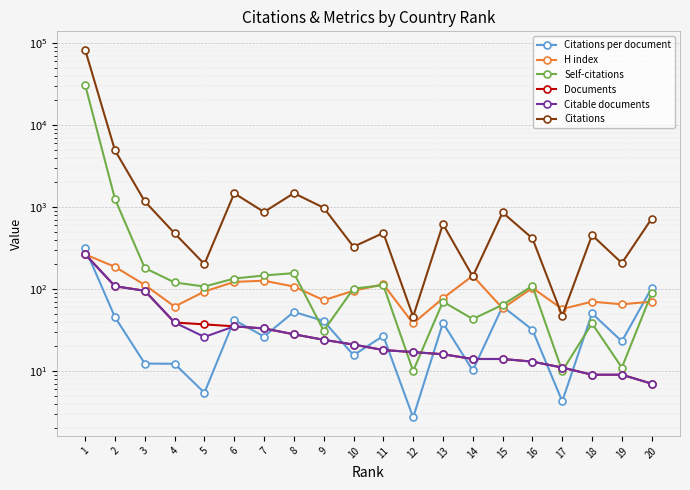

How many intersections are there between Self-citations and Documents?

4